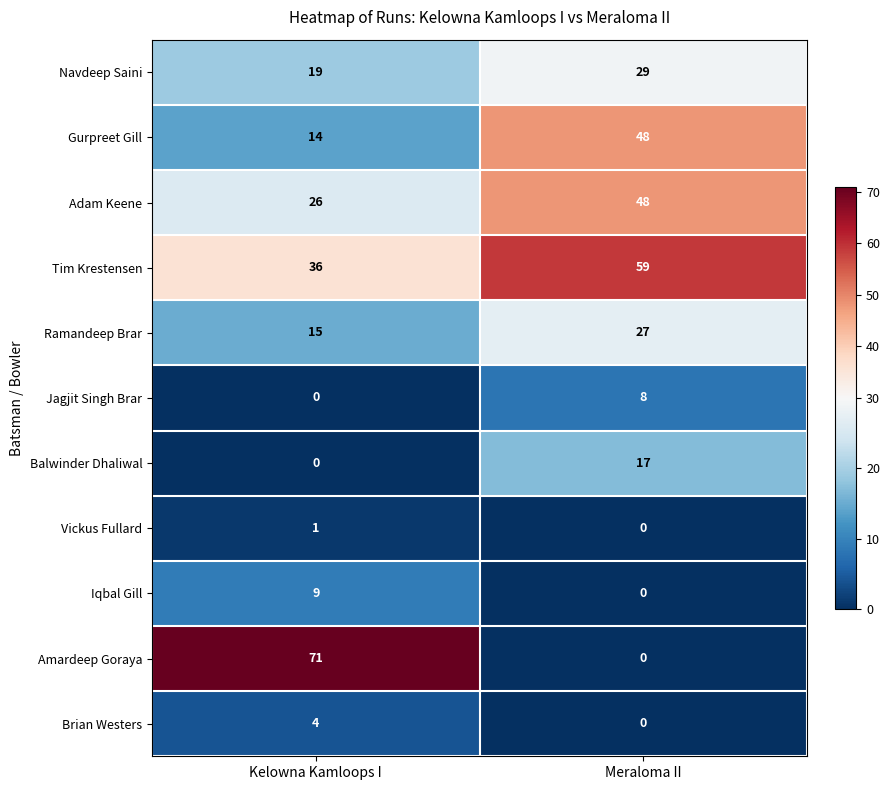

True or false: Balwinder Dhaliwal has a value of 5 at Kelowna Kamloops I.

False